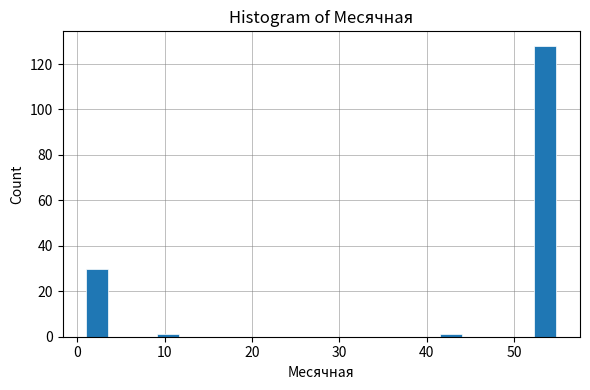

Read against the x-axis, roughly where is the centre of the tallest bar?

54